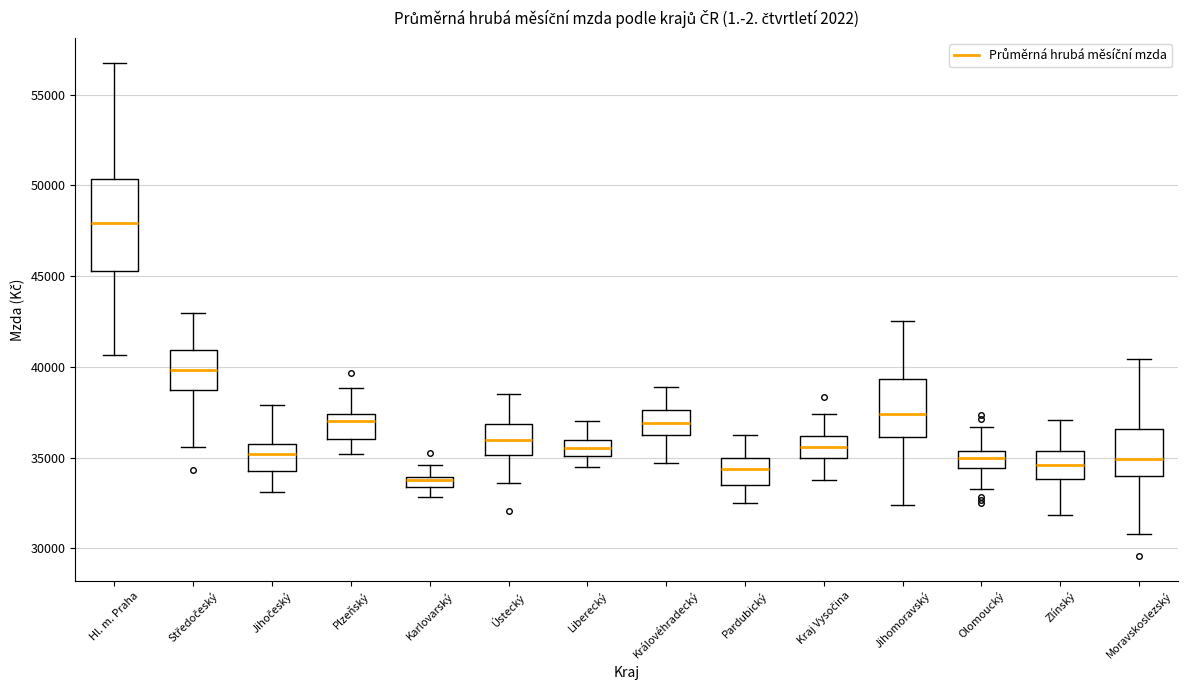

Which box has the highest median line?

Hl. m. Praha